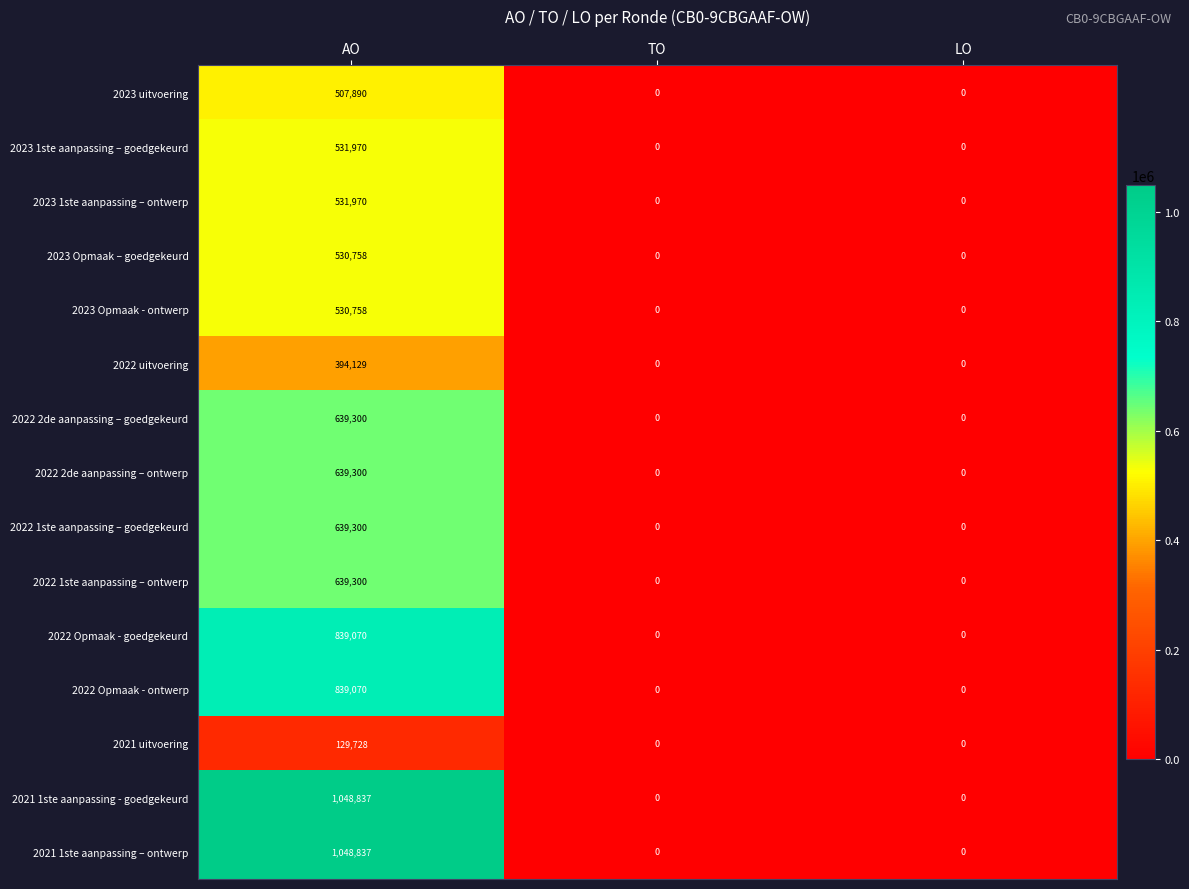

The value of 2023 1ste aanpassing – ontwerp at LO is -288914. True or false?

False